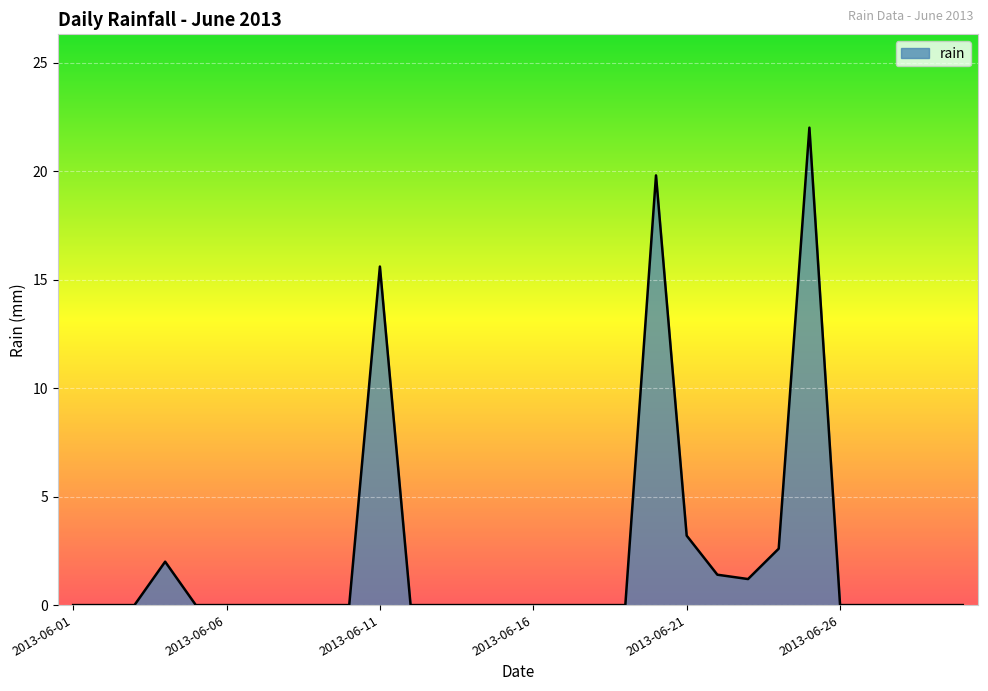

What is the difference between the maximum and minimum values?

22.0